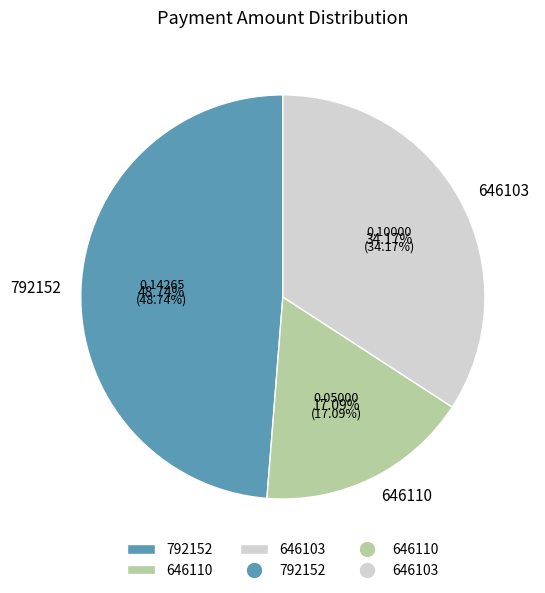

To the nearest percent, what is the average slice percentage?

33%